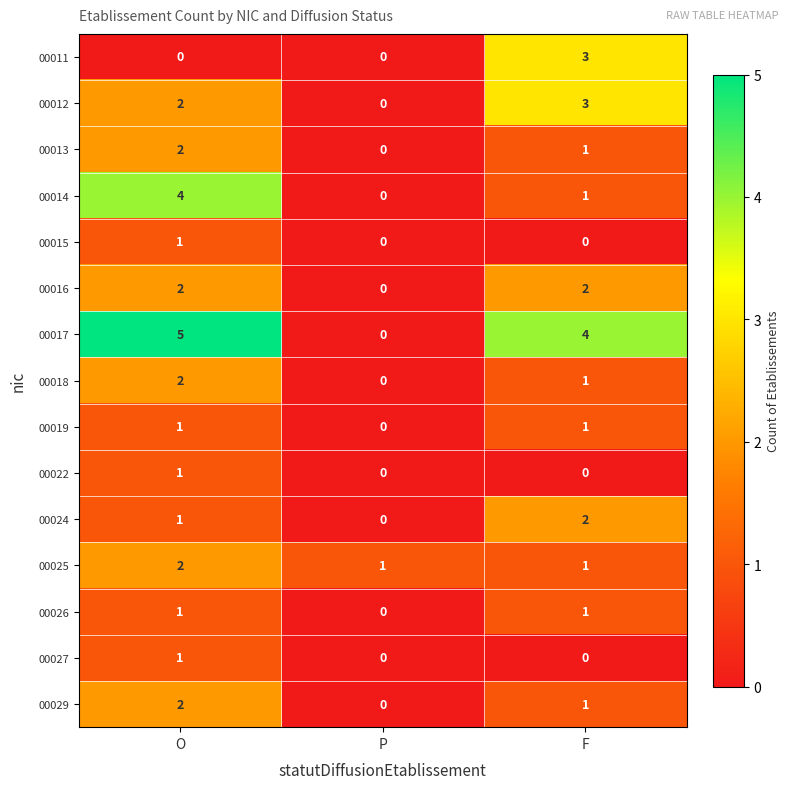

What is the difference between the 00017 values at P and O?

5